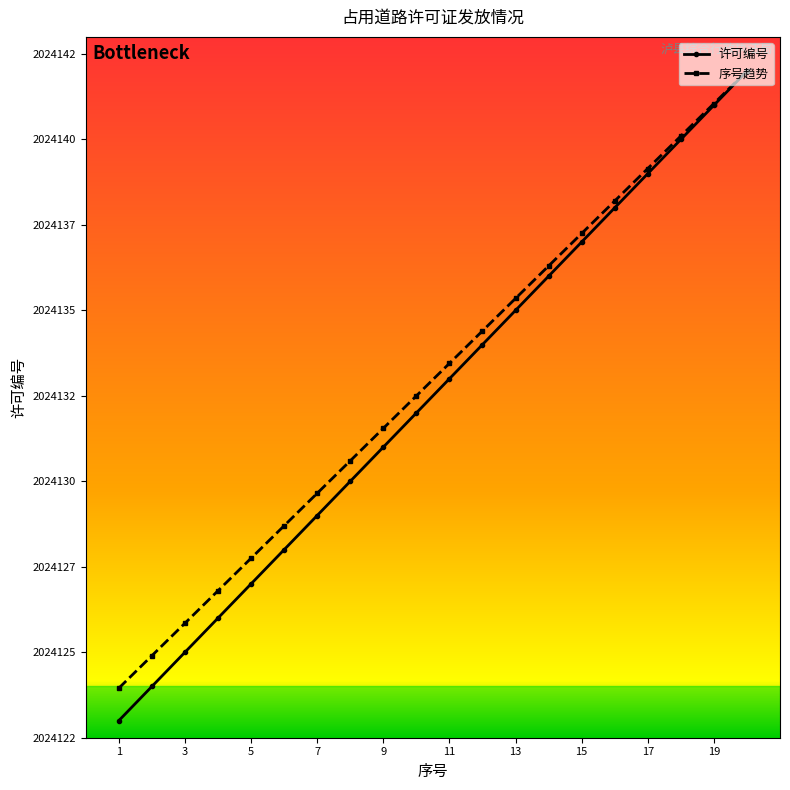

Does the chart have visible grid lines?

No